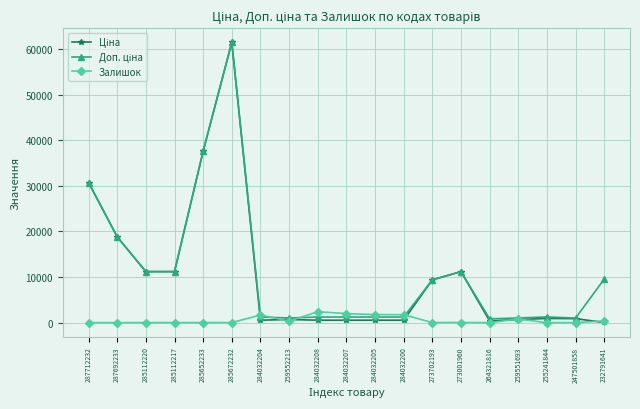

True or false: Залишок has more than 2 points higher than both neighbors.

True